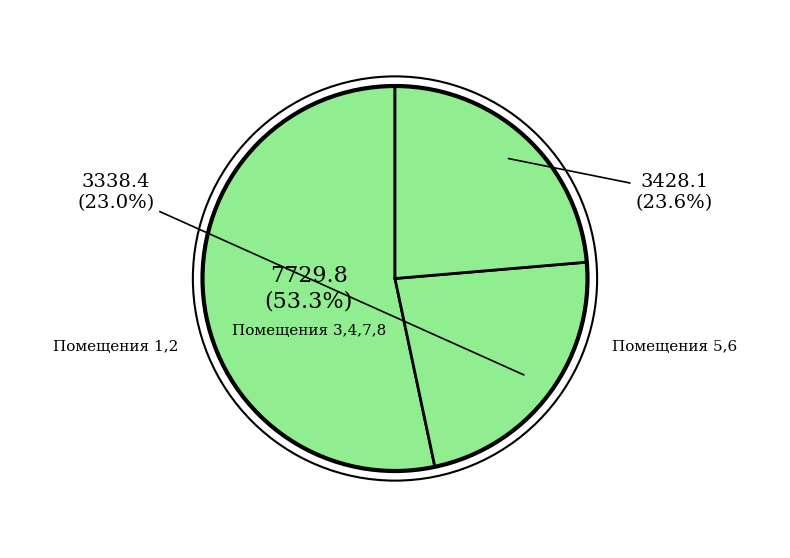

How many slices are in this pie chart?

3